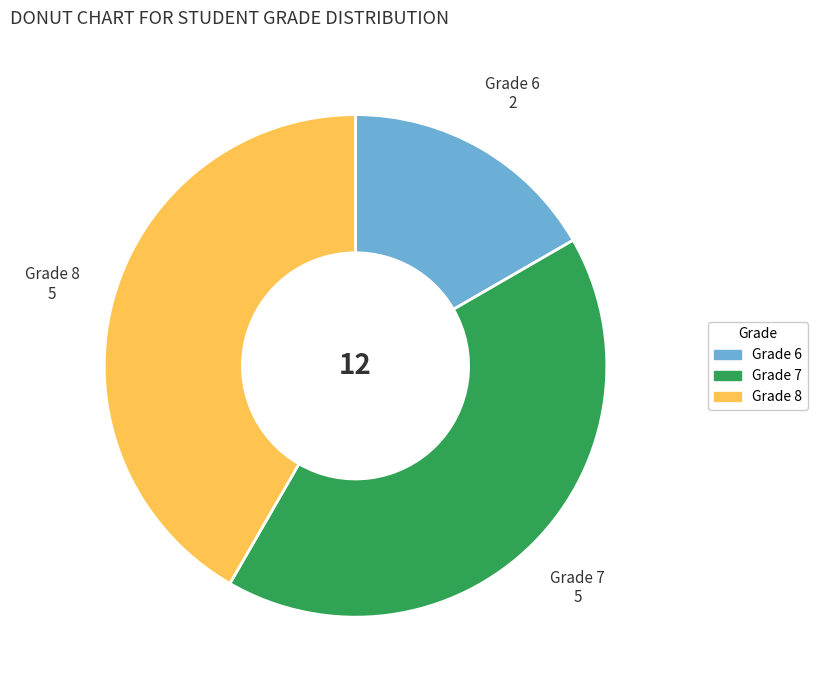

Which slice is the smallest?

Grade 6